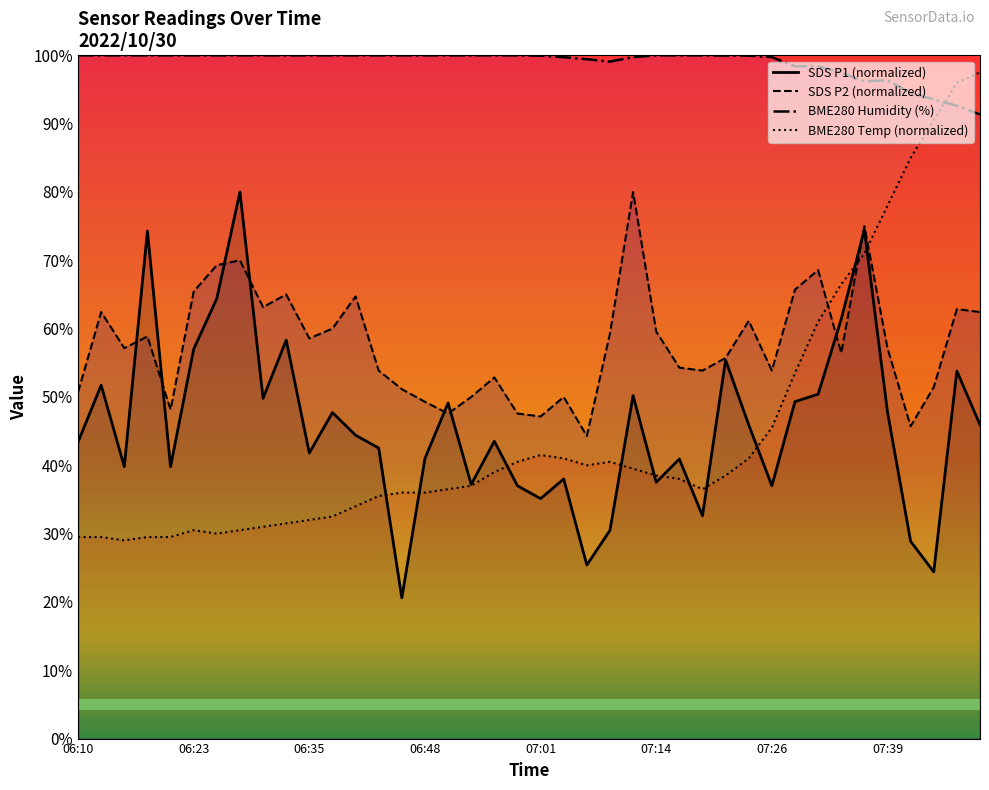

At which category does BME280_temperature reach its first local peak?

06:23